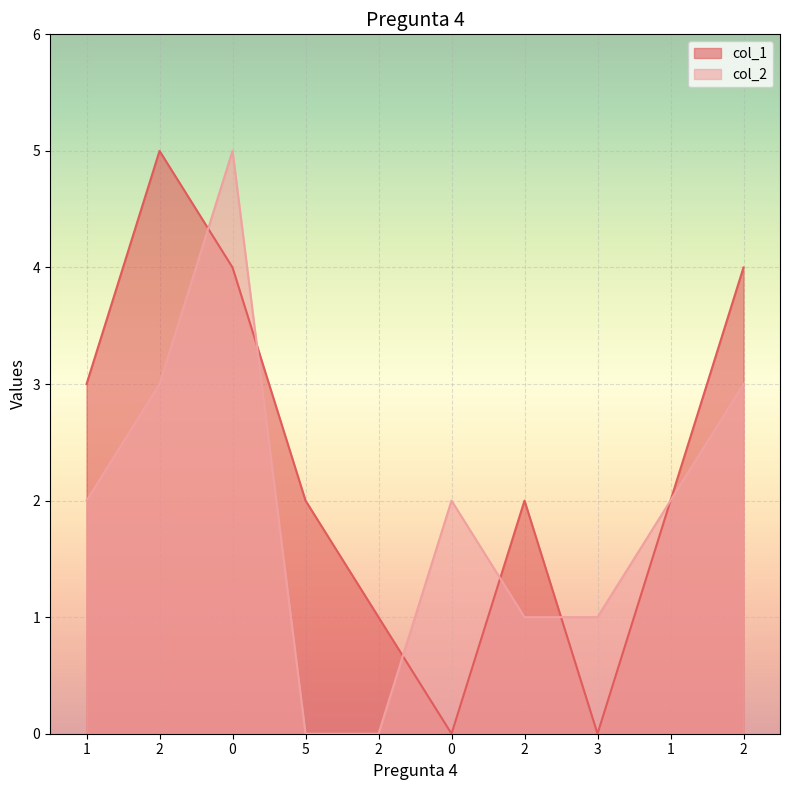

In col_1, how many points are higher than both neighbors (excluding endpoints)?

2